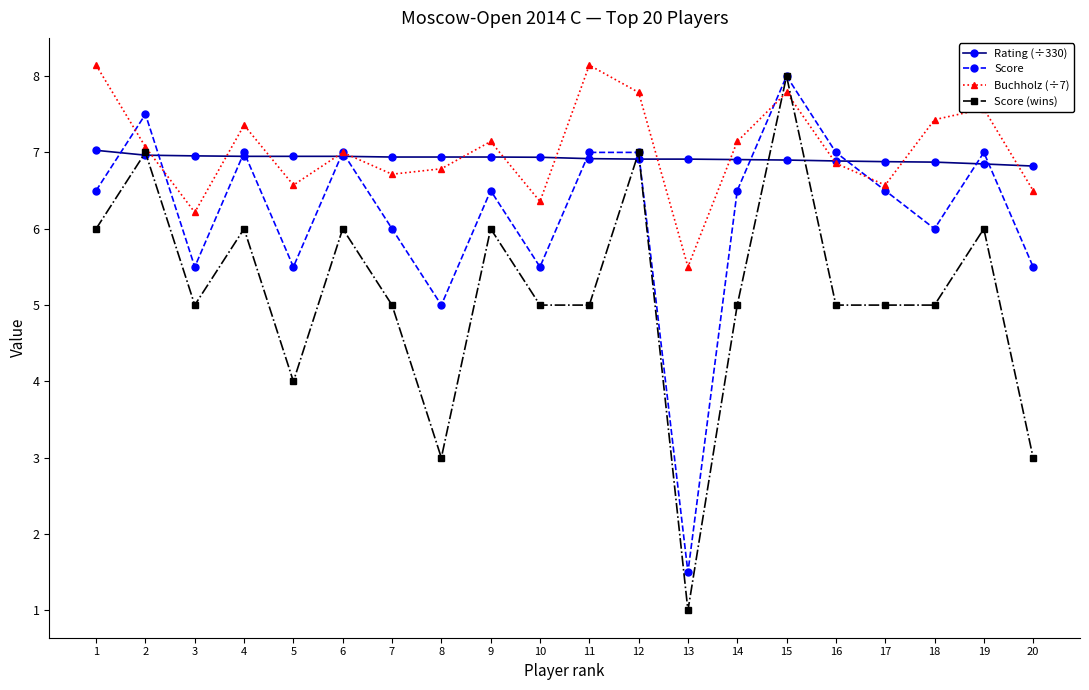

After their last crossing, which series has the higher values: Score (wins) or Buchholz (÷7)?

Buchholz (÷7)